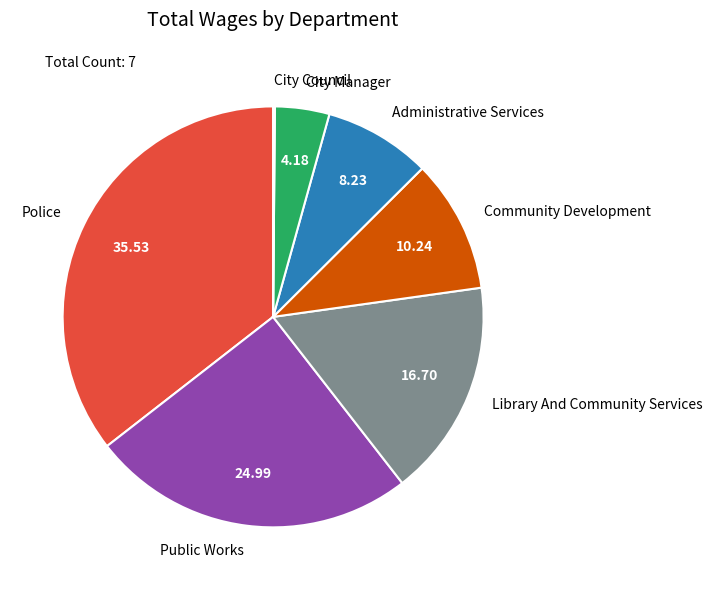

Is the sum of Library And Community Services and Public Works greater than half?

No